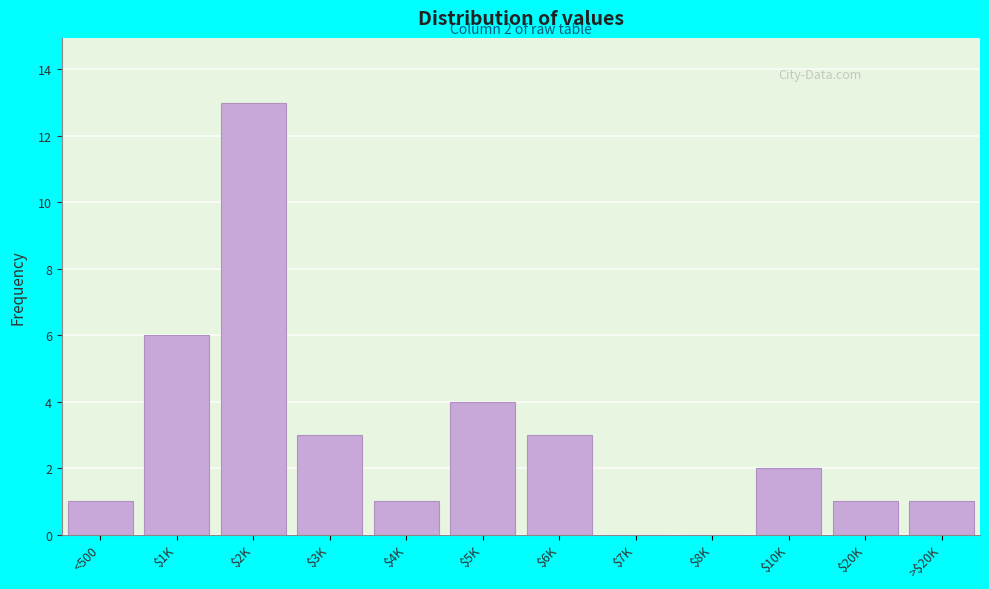

Is it true that the value at <500 is 1?

True